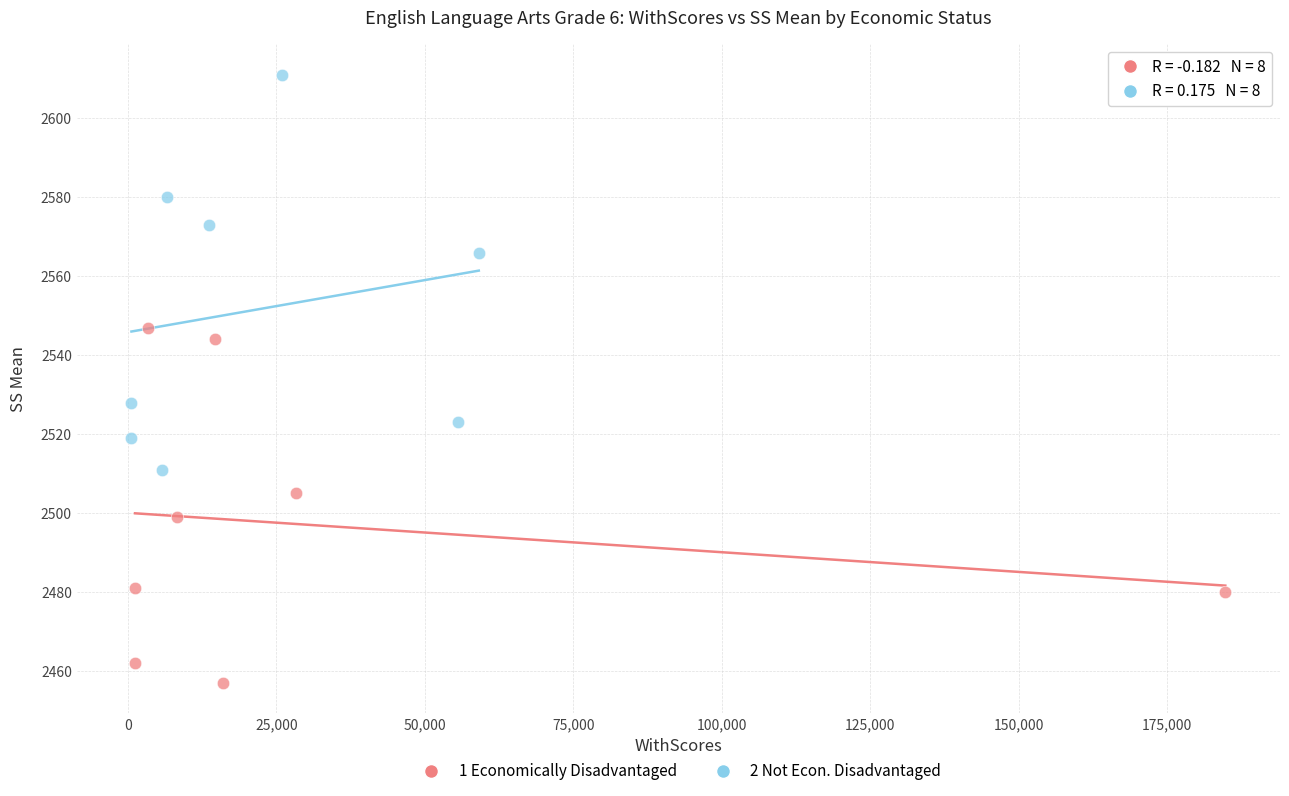

Which series contains the highest Y value?

2 Not Econ. Disadvantaged